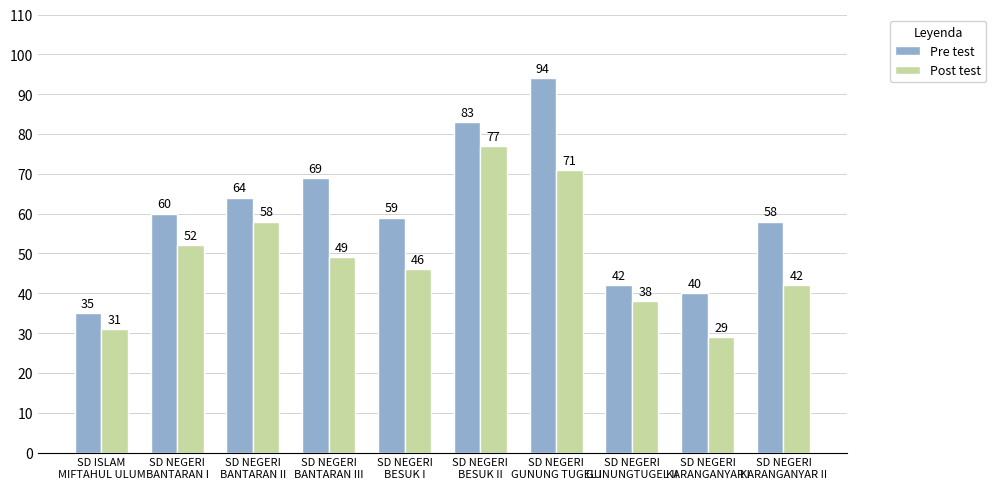

Which series has the largest total across all categories?

Pre test